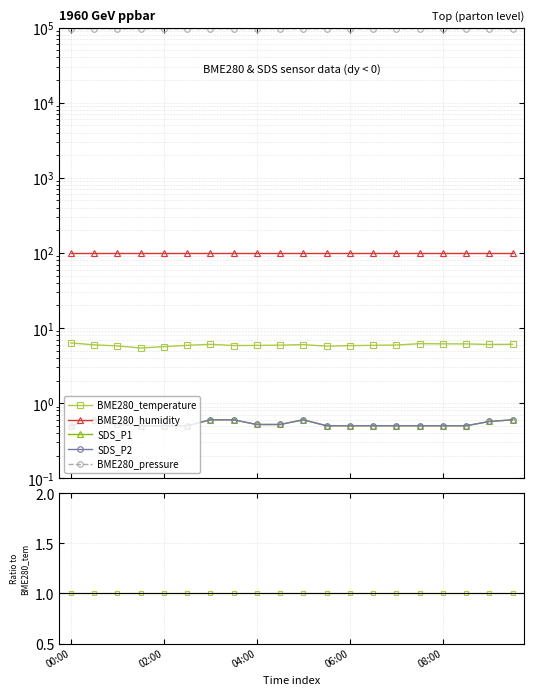

At which label does BME280_temperature reach its peak?

00:00